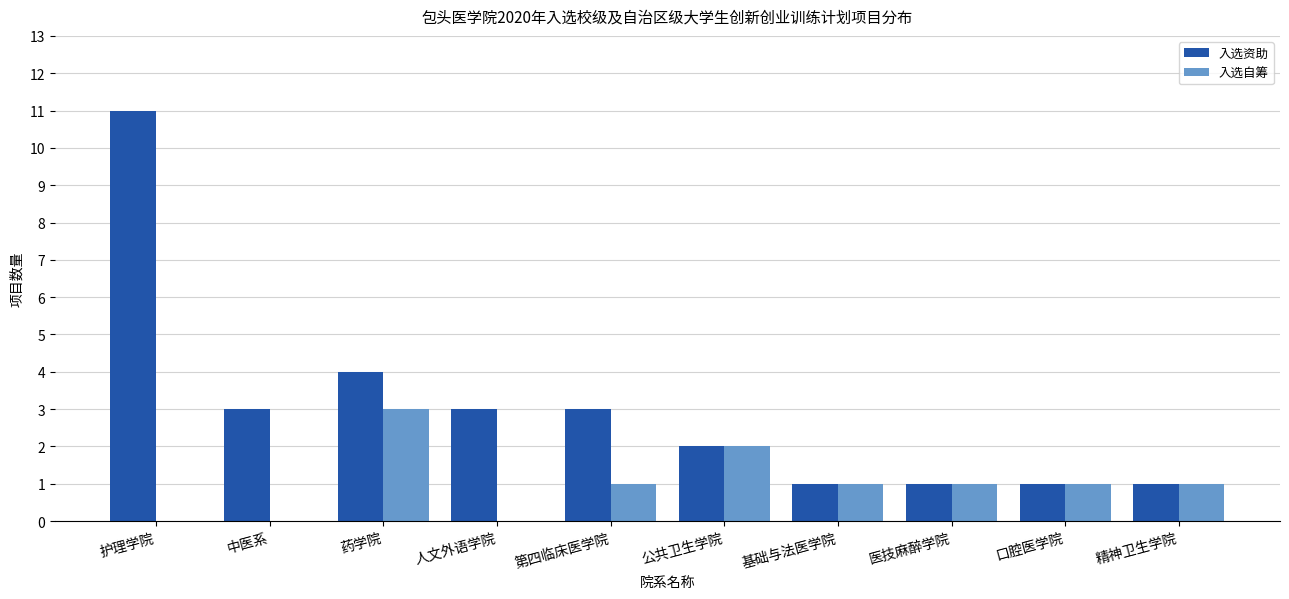

How many groups of bars are there?

10